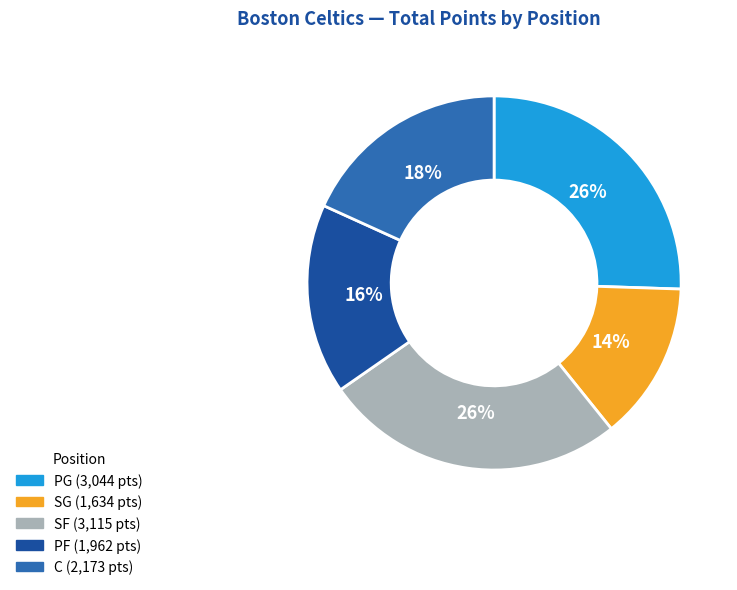

Do C and SG together represent more than half of the pie?

No